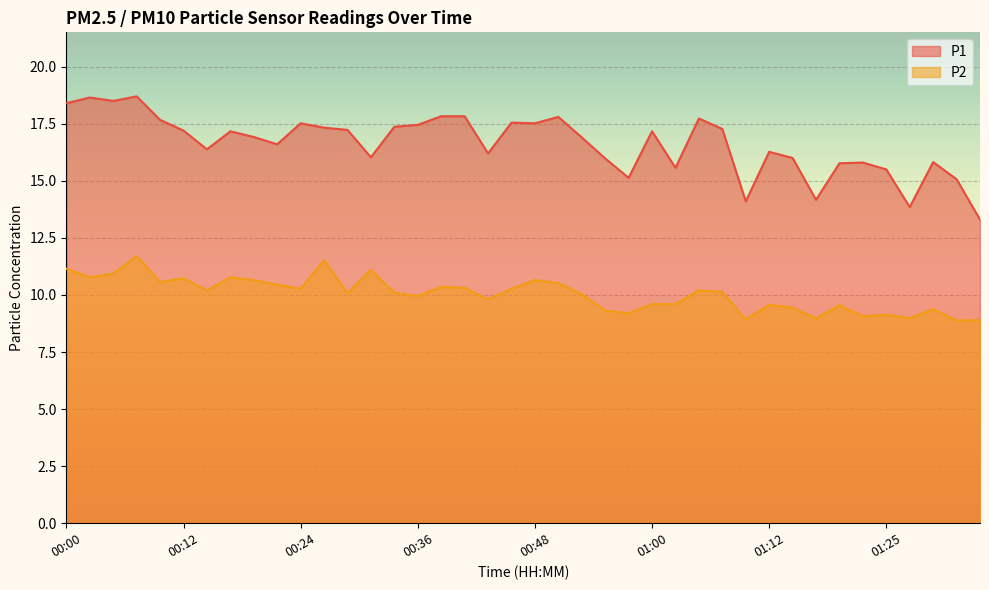

Reading left to right, list all the values displayed in this chart.

P1: 00:00=18.4	00:02=18.6	00:04=18.5	00:07=18.7	00:09=17.7	00:12=17.2	00:14=16.4	00:17=17.2	00:19=16.9	00:21=16.6	00:24=17.5	00:26=17.3	00:29=17.2	00:31=16.0	00:34=17.4	00:36=17.4	00:38=17.8	00:41=17.8	00:43=16.2	00:46=17.6	00:48=17.5	00:51=17.8	00:53=16.9	00:55=16.0	00:58=15.1	01:00=17.2	01:03=15.6	01:05=17.7	01:08=17.3	01:10=14.1	01:12=16.3	01:15=16.0	01:17=14.2	01:20=15.8	01:22=15.8	01:25=15.5	01:27=13.8	01:29=15.8	01:32=15.1	01:34=13.3
P2: 00:00=11.2	00:02=10.8	00:04=10.9	00:07=11.7	00:09=10.6	00:12=10.7	00:14=10.2	00:17=10.8	00:19=10.7	00:21=10.4	00:24=10.3	00:26=11.5	00:29=10.1	00:31=11.1	00:34=10.1	00:36=9.9	00:38=10.3	00:41=10.3	00:43=9.8	00:46=10.3	00:48=10.7	00:51=10.5	00:53=10.0	00:55=9.3	00:58=9.2	01:00=9.6	01:03=9.6	01:05=10.2	01:08=10.1	01:10=8.9	01:12=9.6	01:15=9.4	01:17=9.0	01:20=9.6	01:22=9.1	01:25=9.1	01:27=9.0	01:29=9.4	01:32=8.9	01:34=8.9